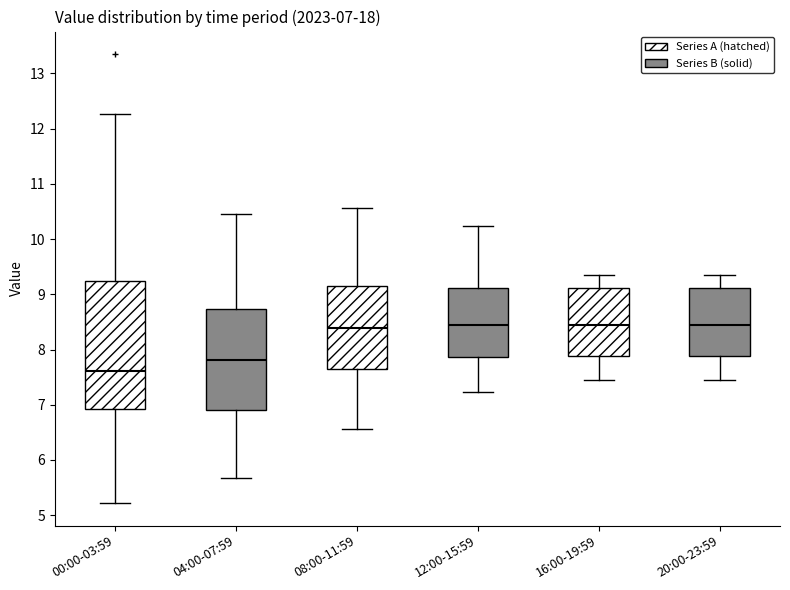

Which box has the lowest median line?

00:00-03:59